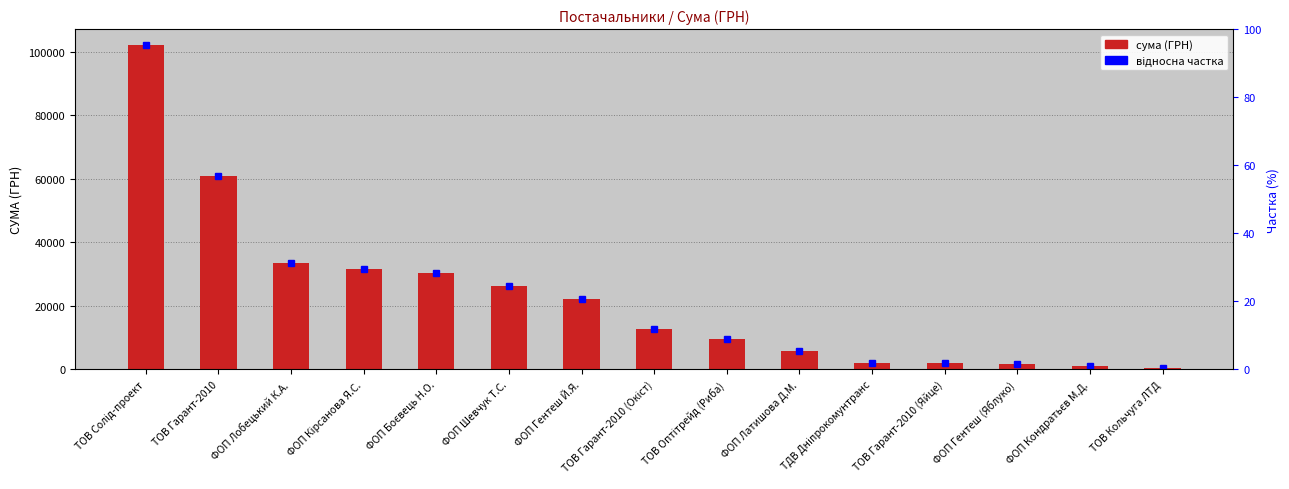

Reading left to right, transcribe all the data shown in this chart.

ТОВ Солід-проект=101956.1	ТОВ Гарант-2010=60972.0	ФОП Лобецький К.А.=33441.0	ФОП Кірсанова Я.С.=31752.0	ФОП Боєвець Н.О.=30220.0	ФОП Шевчук Т.С.=26130.0	ФОП Гентеш Й.Я.=22035.0	ТОВ Гарант-2010 (Окіст)=12802.0	ТОВ Оптітрейд (Риба)=9626.0	ФОП Латишова Д.М.=5801.0	ТДВ Дніпрокомунтранс=2122.6	ТОВ Гарант-2010 (Яйце)=1959.0	ФОП Гентеш (Яблуко)=1645.0	ФОП Кондратьєв М.Д.=1194.0	ТОВ Кольчуга ЛТД=594.0